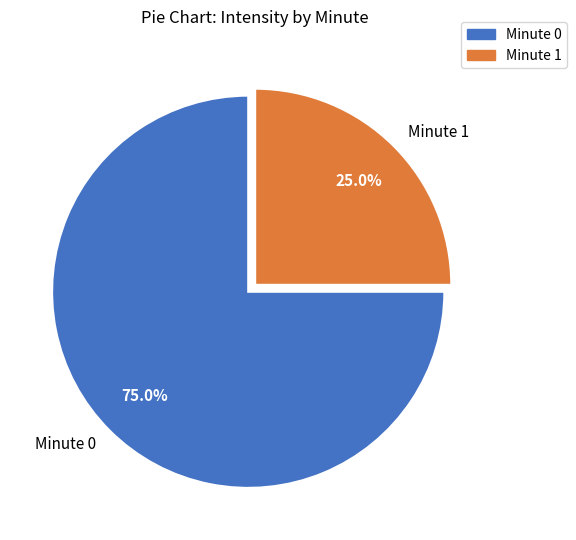

What percentage is NOT represented by Minute 0?

25.0%